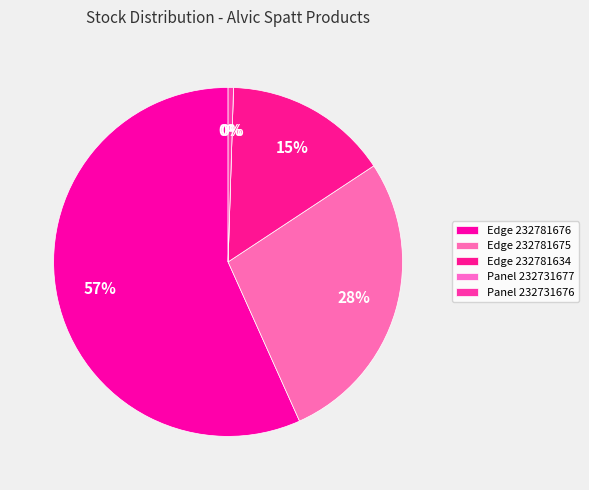

Count the number of slices in the pie.

5